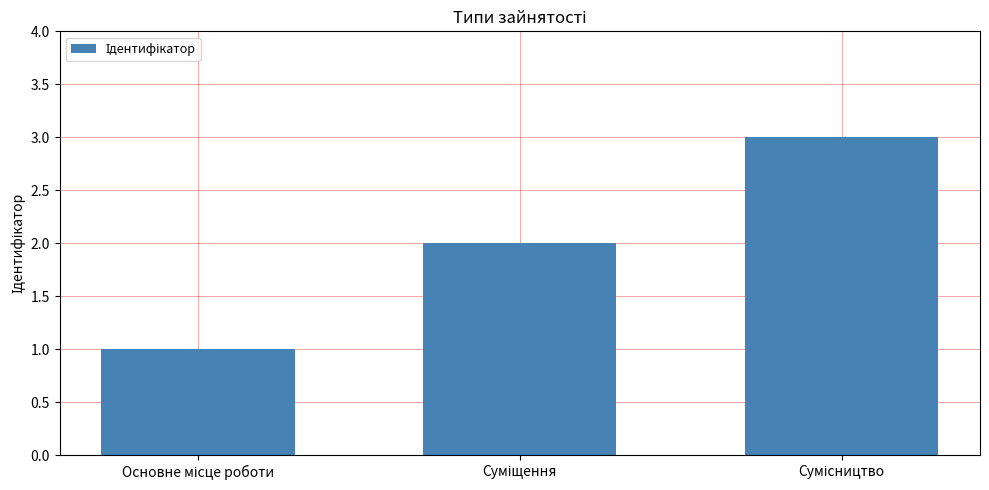

What is the sum of all values?

6